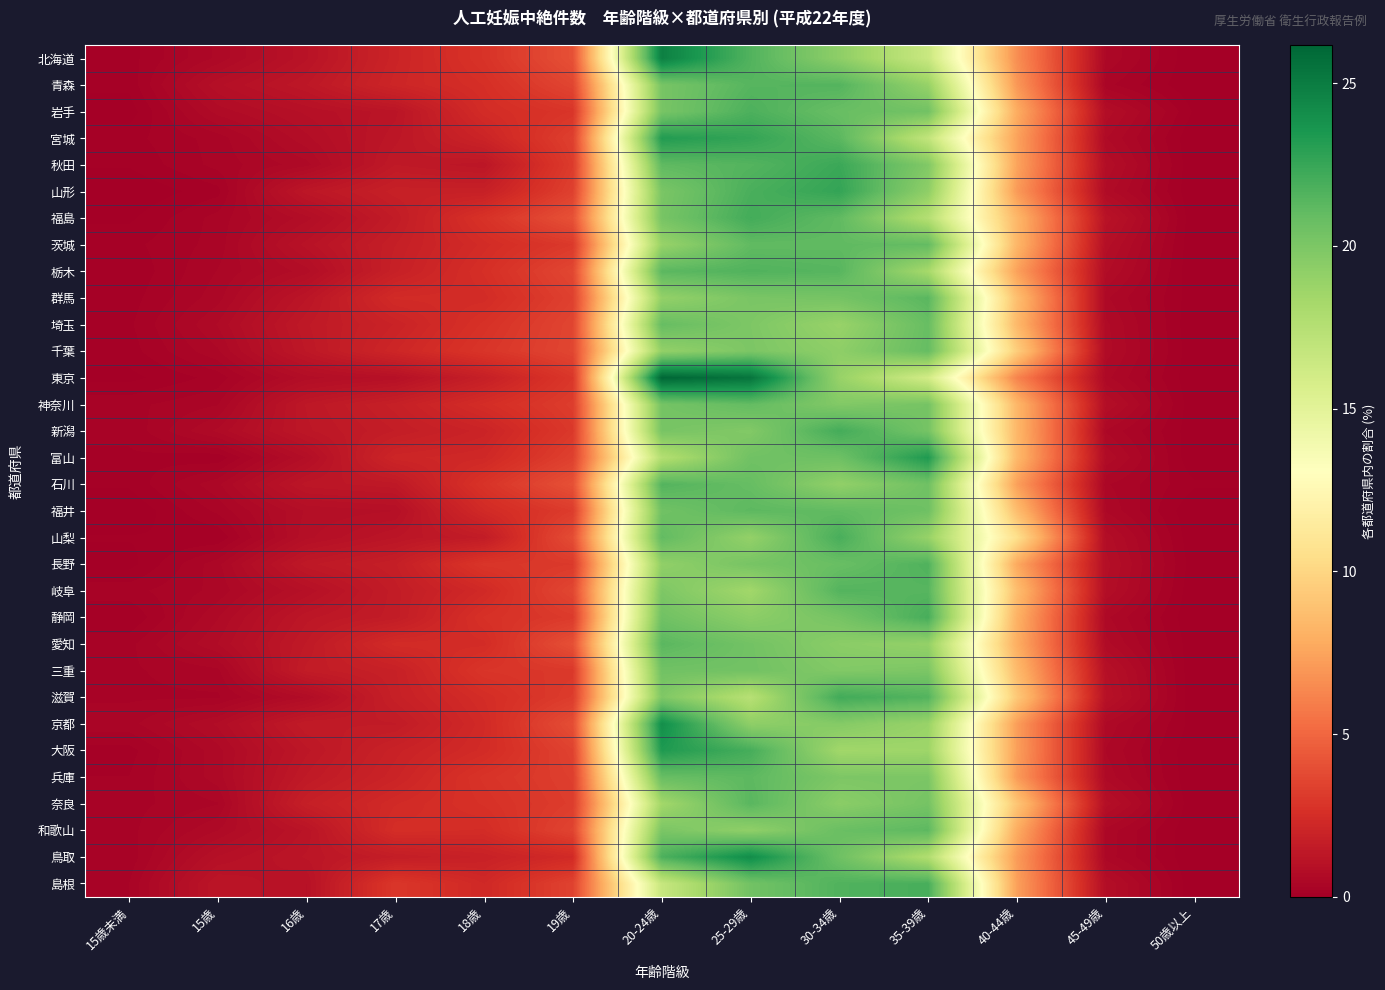

At 35-39歳, list the series in order from largest to smallest.

富山, 静岡, 島根, 長野, 滋賀, 岐阜, 群馬, 和歌山, 茨城, 千葉, 埼玉, 福井, 石川, 岩手, 奈良, 新潟, 神奈川, 兵庫, 三重, 秋田, 山形, 愛知, 青森, 山梨, 京都, 大阪, 栃木, 鳥取, 福島, 宮城, 北海道, 東京